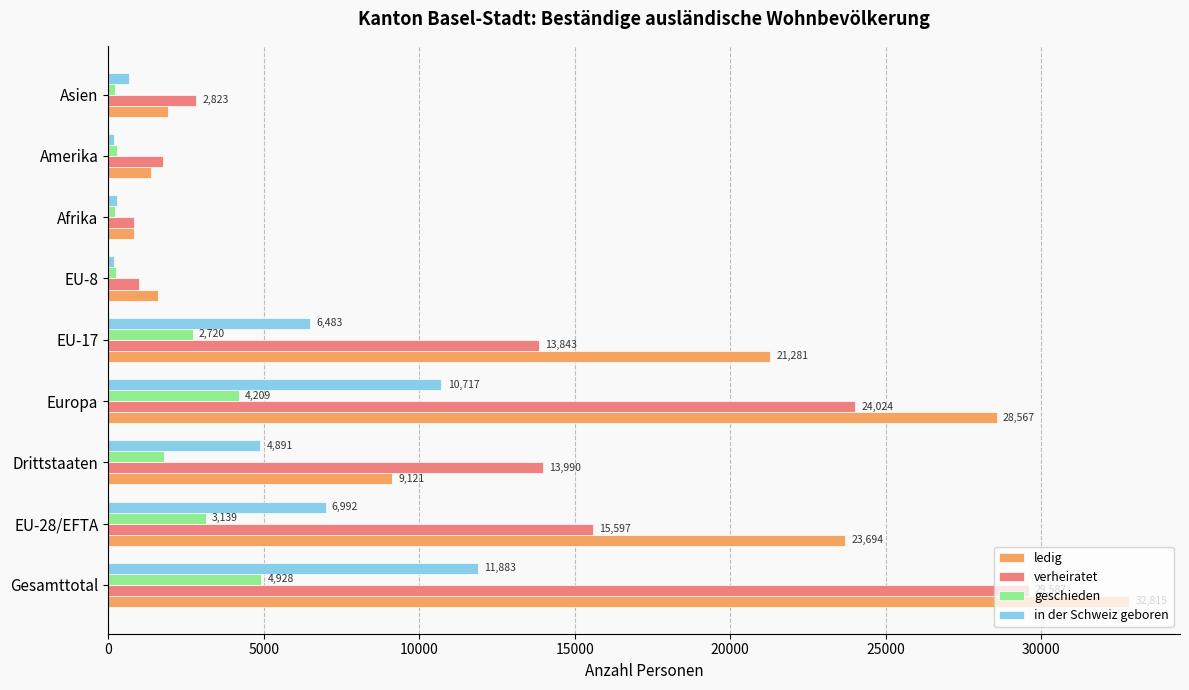

What is the difference between the highest and lowest values at Amerika?

1572